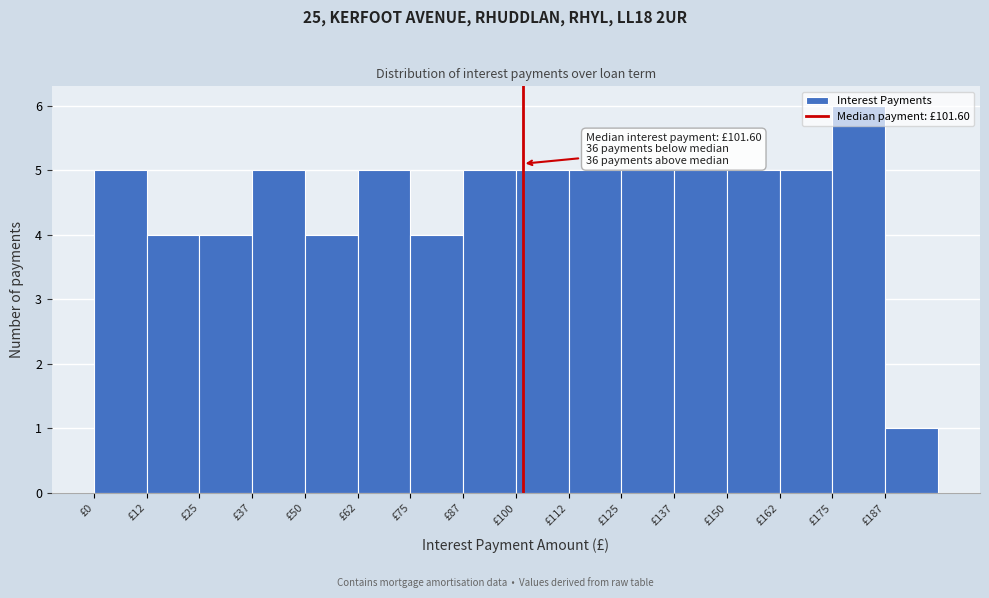

Which range on the x-axis has the tallest bar?

175.0 to 187.5